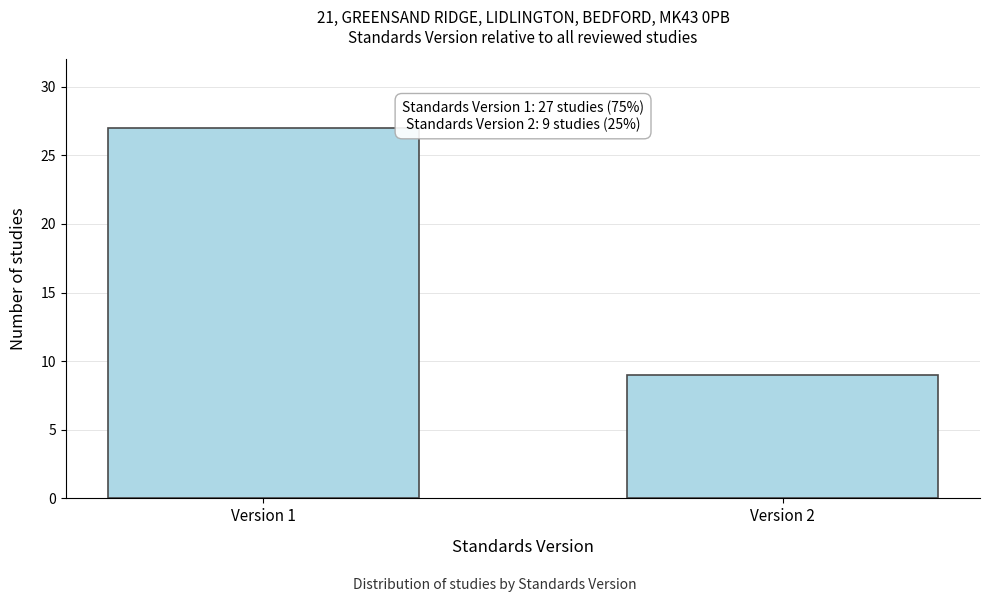

Reading left to right, transcribe all the data shown in this chart.

Version 1=27	Version 2=9